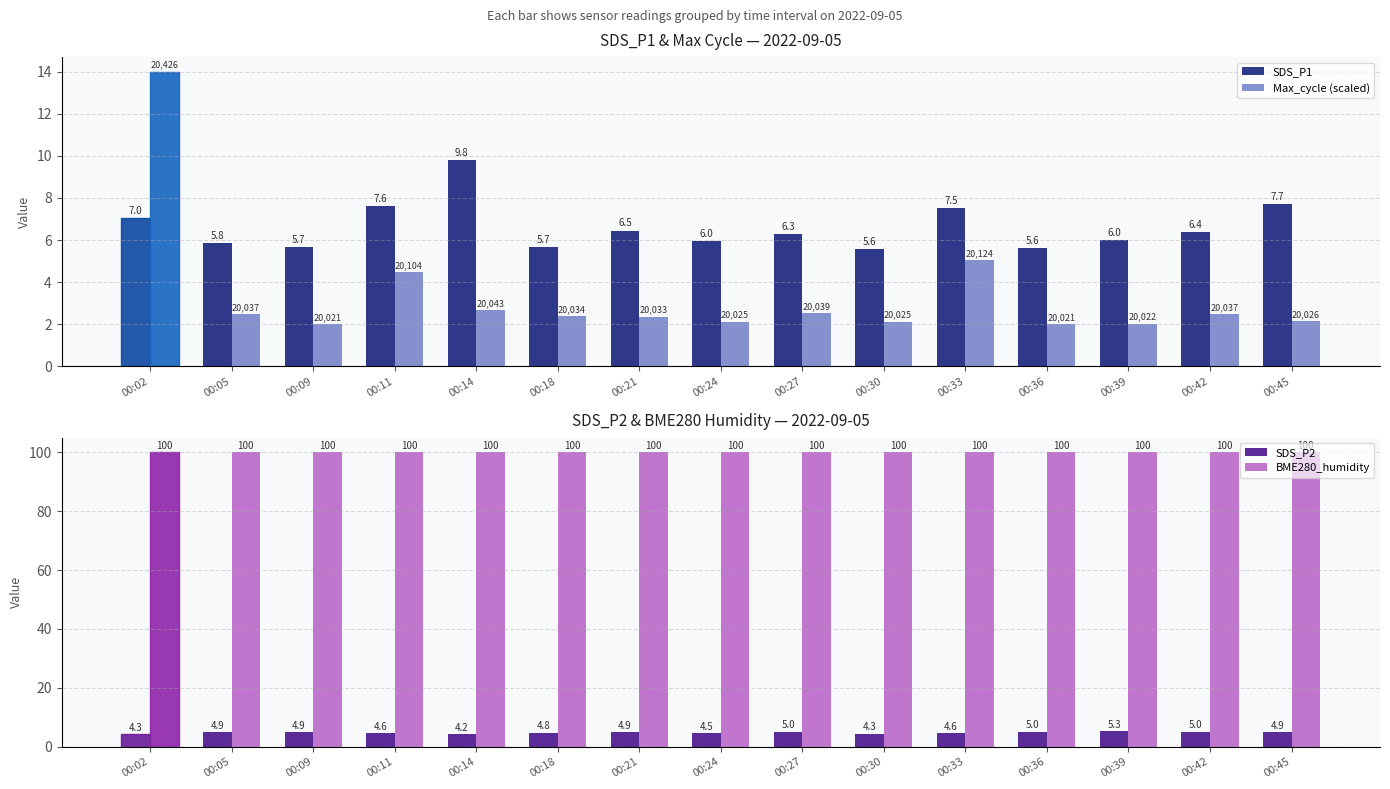

What is the sum of all BME280_humidity values?

1500.0